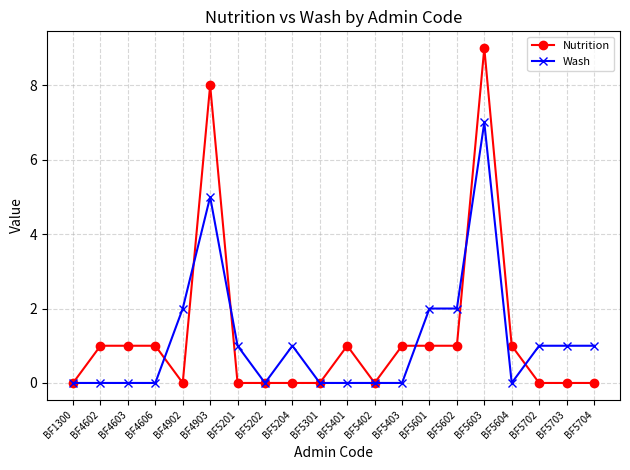

Which series has the largest range (max minus min)?

Nutrition